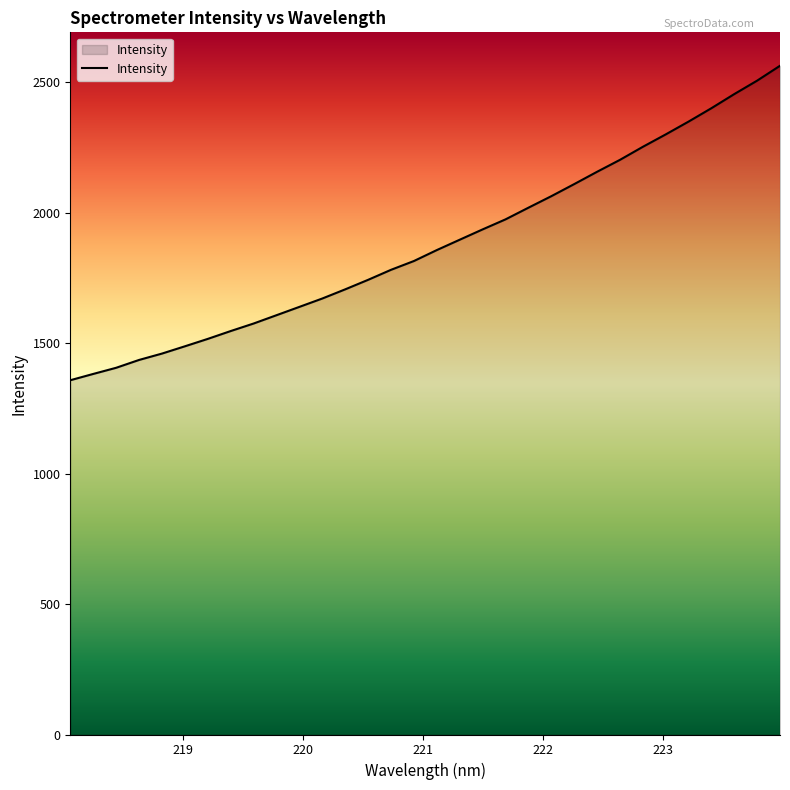

What is the difference between the maximum and minimum values?

1205.4